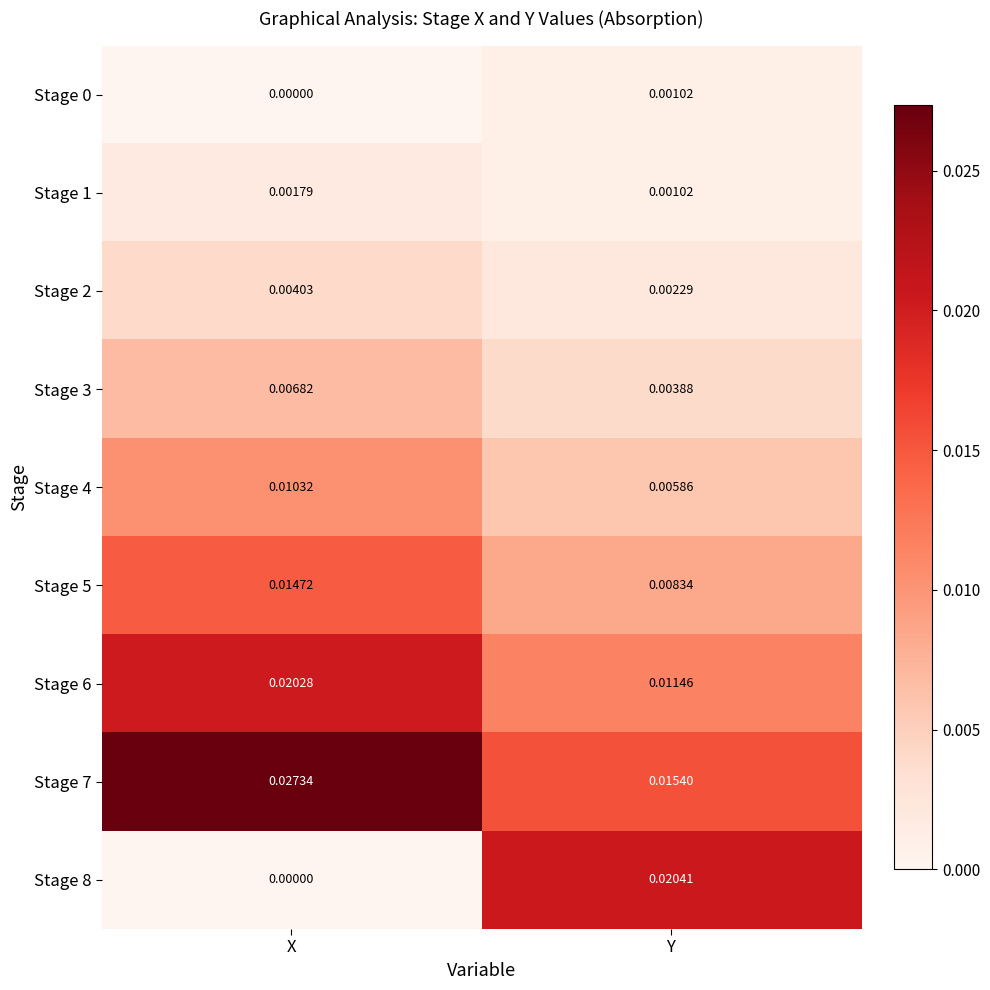

Rank the categories by Stage 1 value from highest to lowest.

X, Y